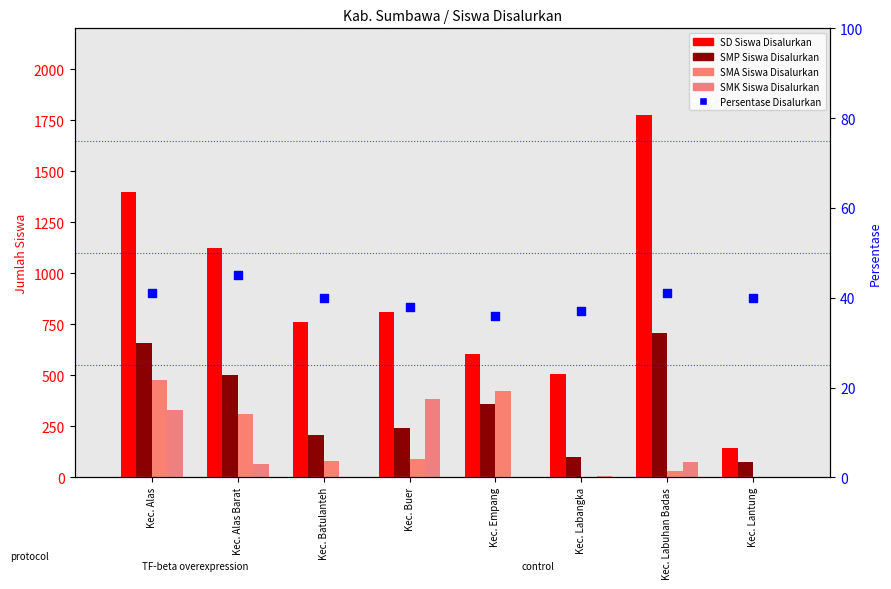

Which series has the largest total across all categories?

SD Siswa Disalurkan